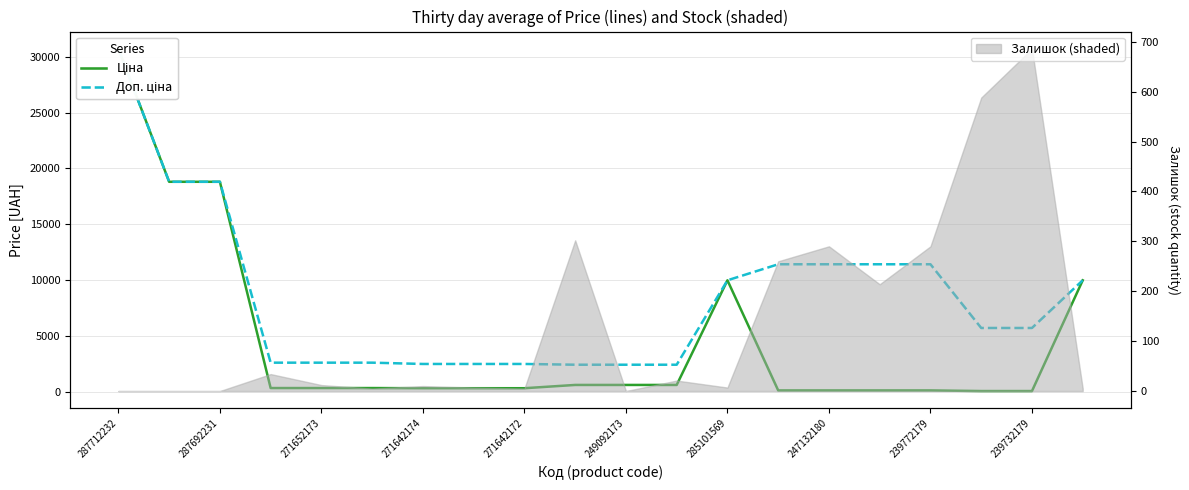

True or false: Ціна has a value of 17602.5 at 19.

False